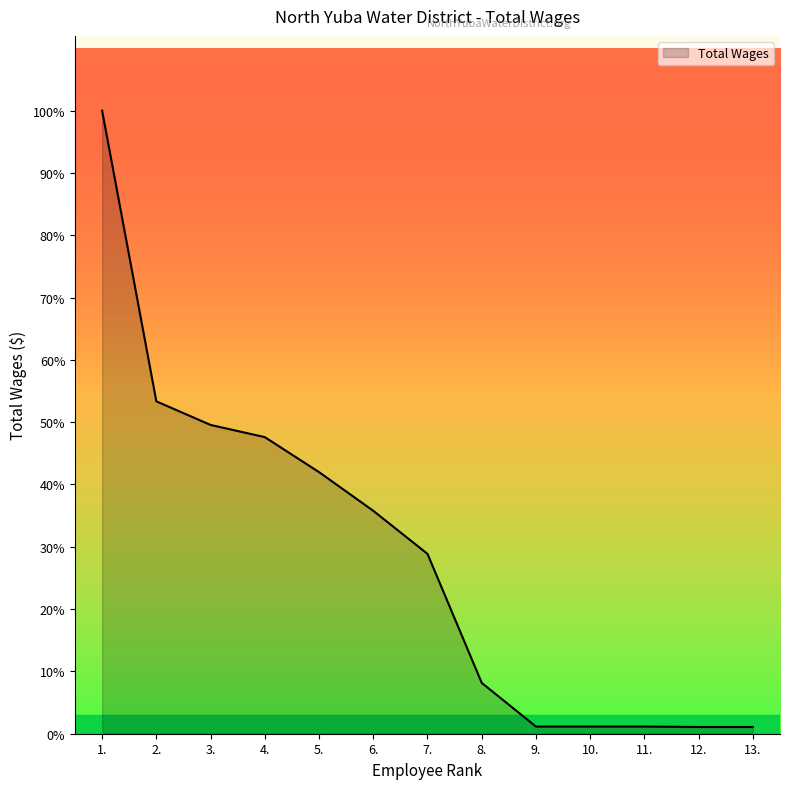

What is the label of the 7th point from the left?

7.